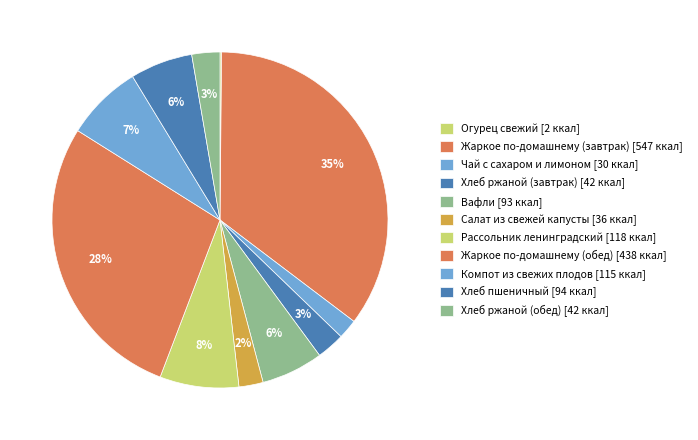

The Хлеб пшеничный slice represents 1% of the pie. True or false?

False